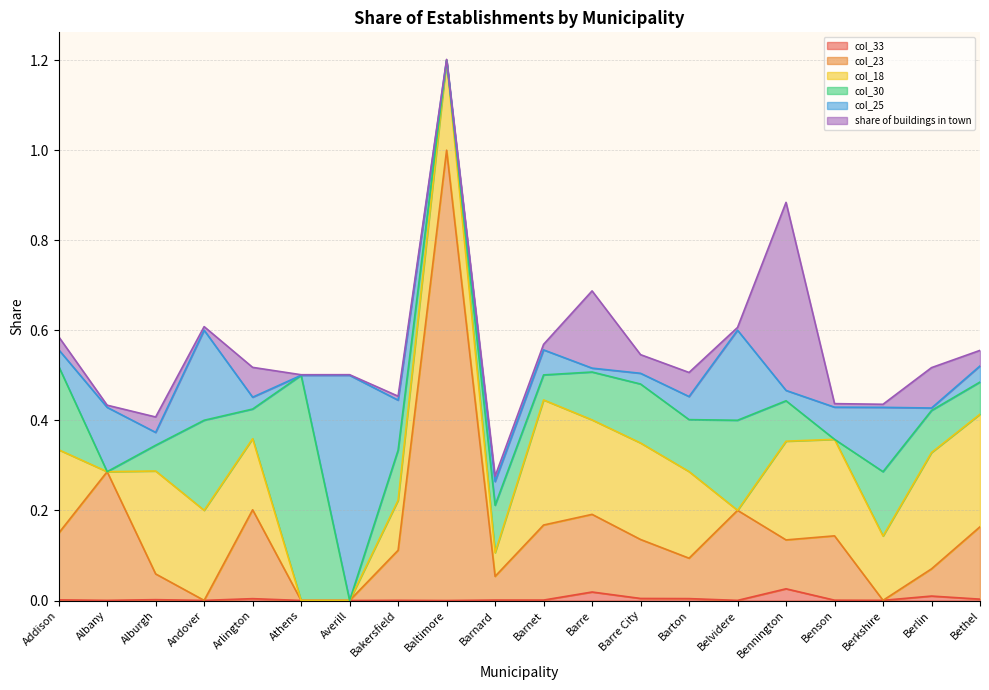

Which series has the largest total across all categories?

col_18